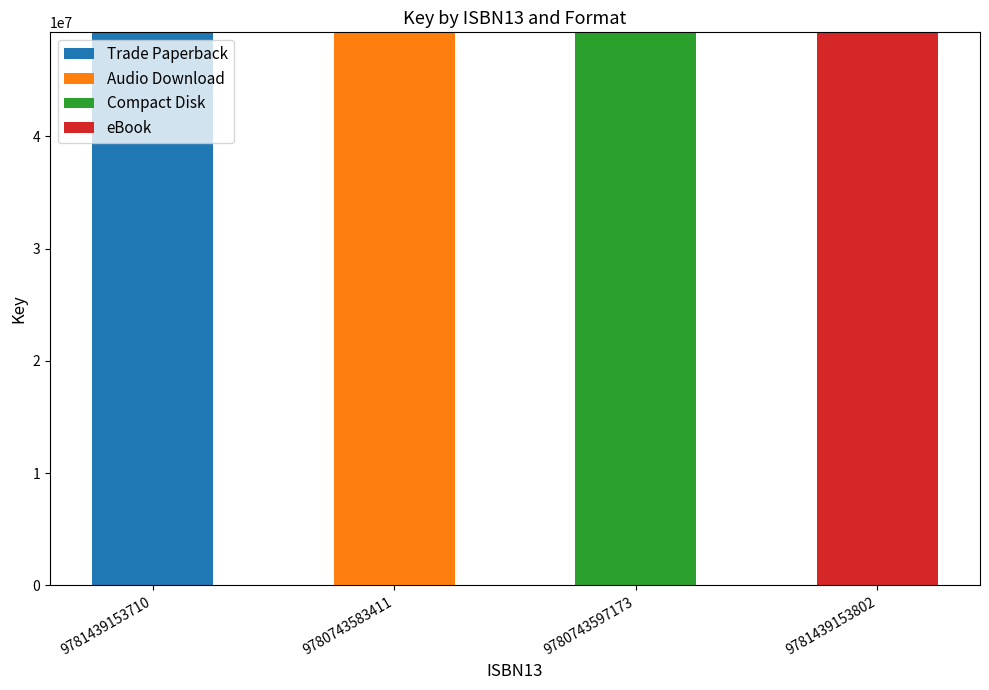

Are the bars horizontal?

No